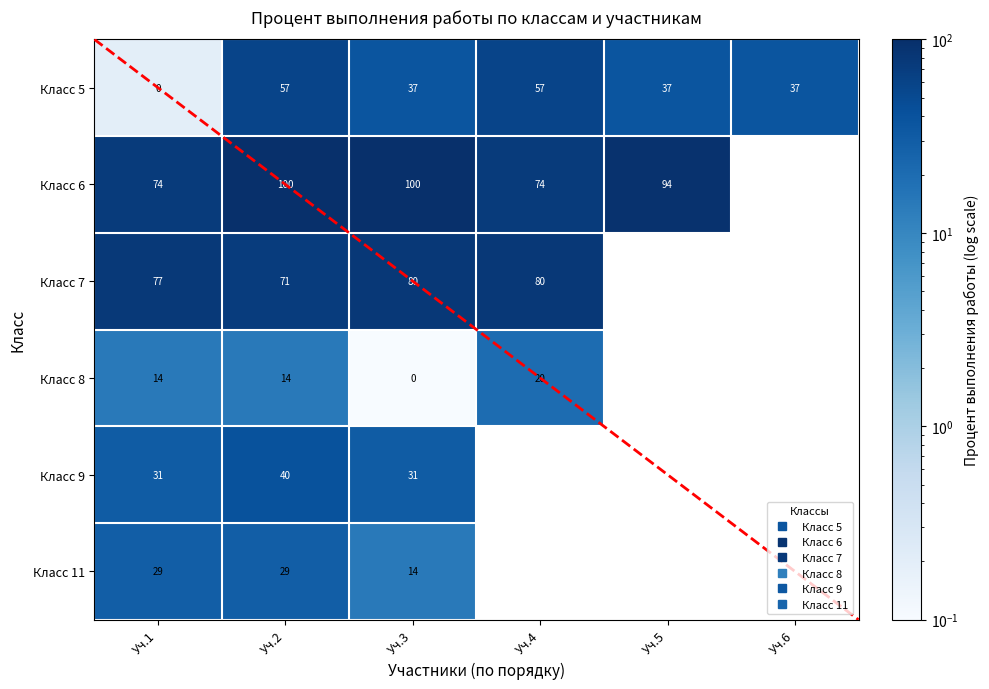

What is the difference between the maximum and minimum values in the Класс 9 series?

9.0